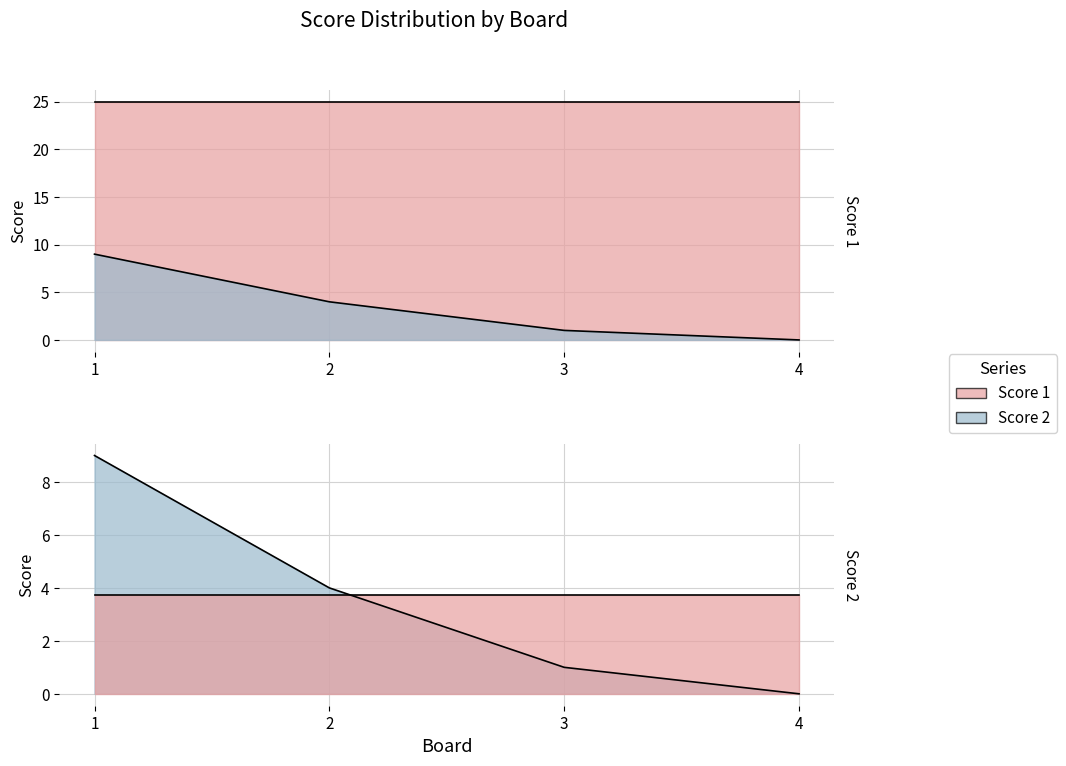

True or false: the data shows 1 at 3.

True